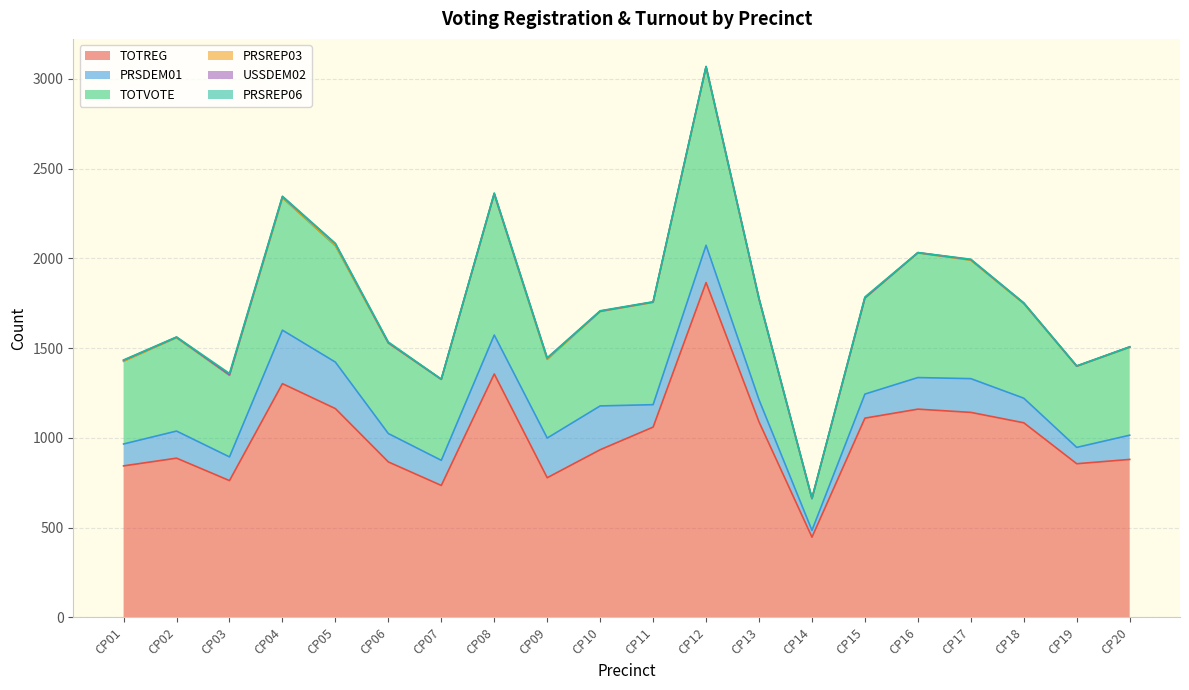

Which category has the highest value across all series?

CP12